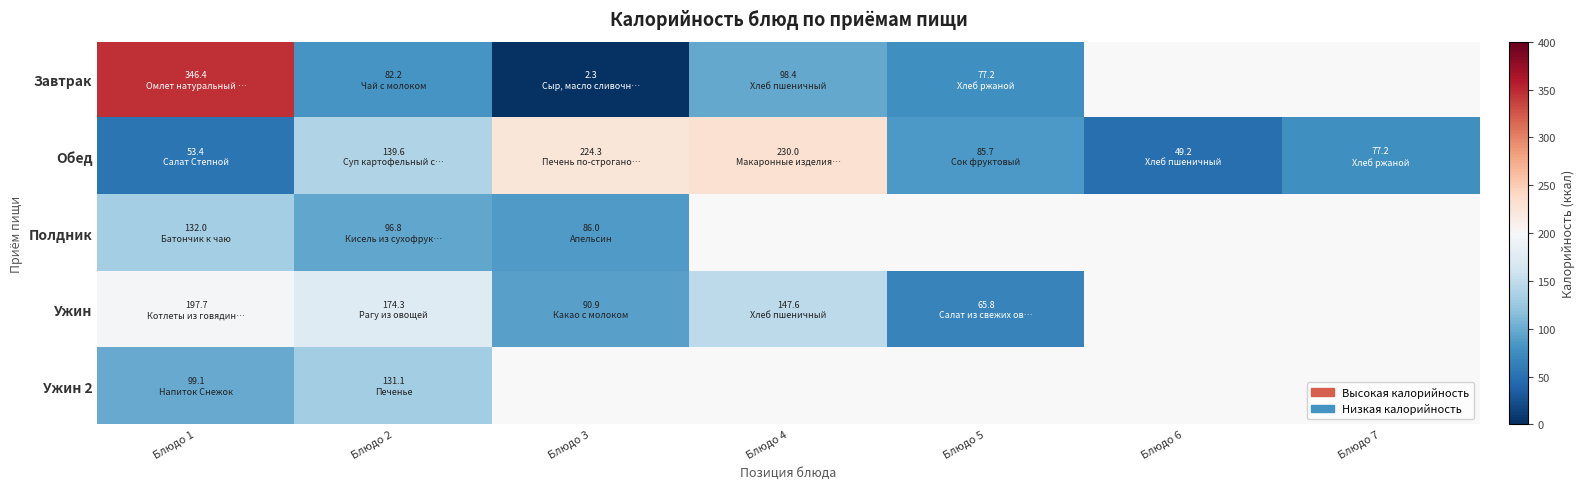

Which series has the widest spread of values?

Завтрак